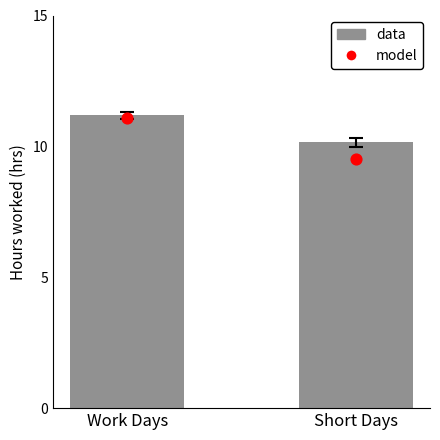

Which series has the largest total across all categories?

data